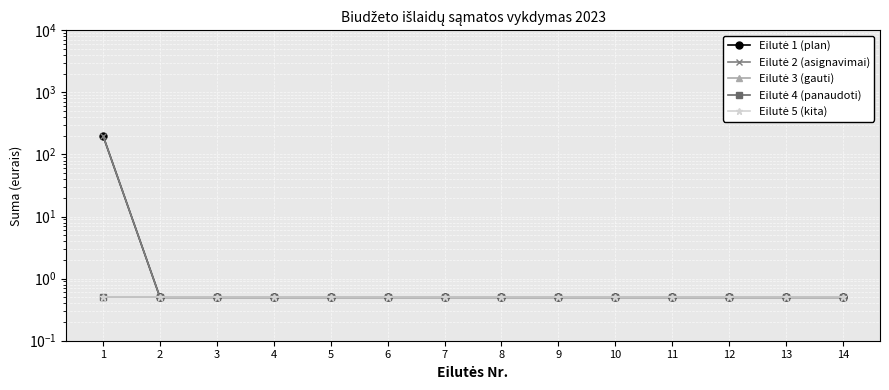

What is the greatest value displayed?

200.0